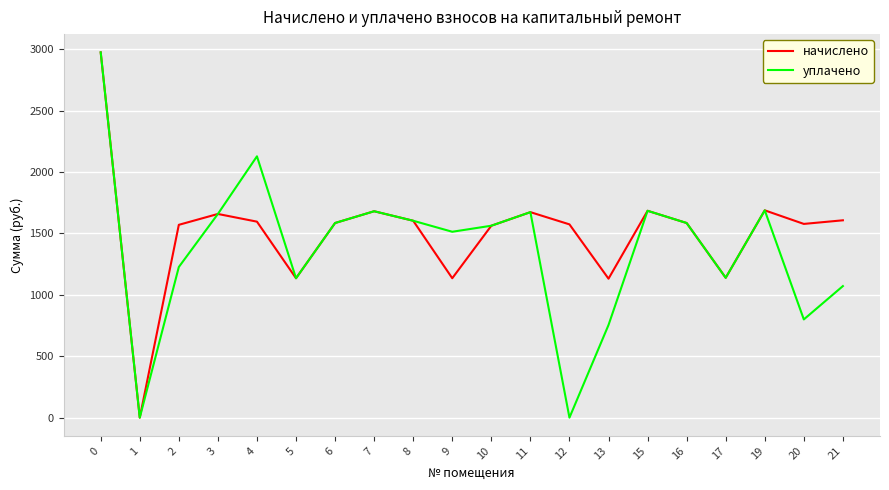

Rank the series by their average value, from lowest to highest.

уплачено, начислено